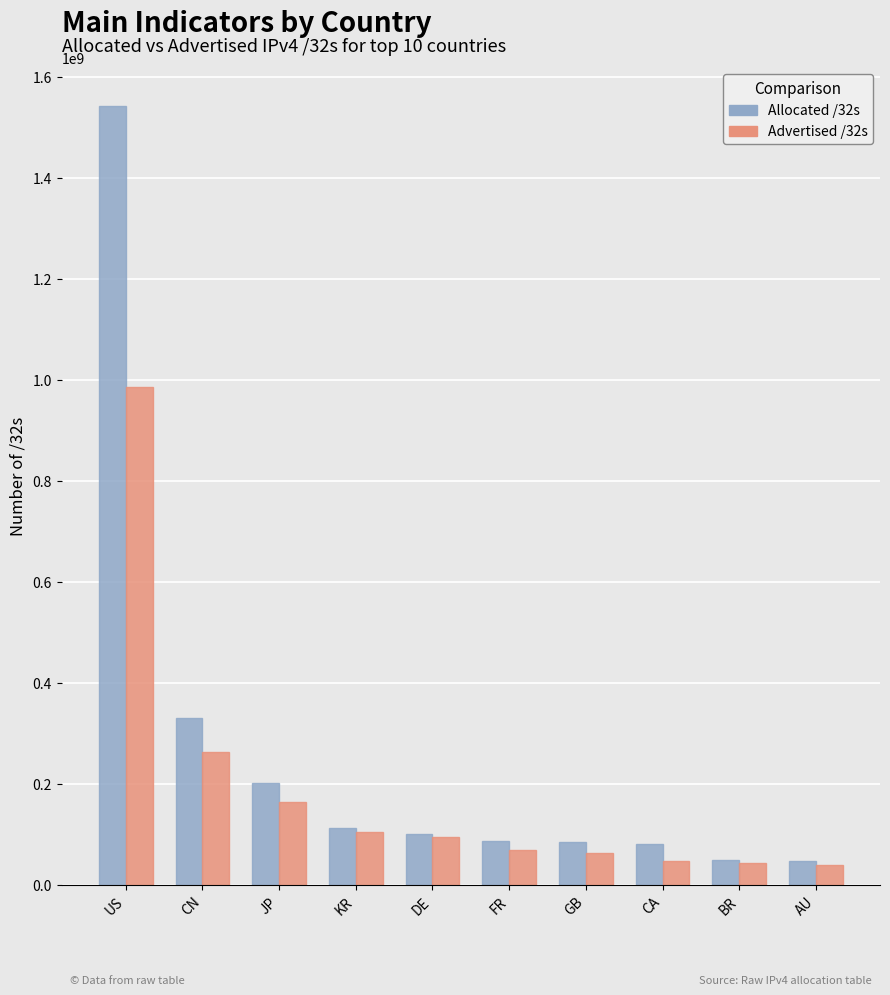

List the series in order of their overall mean, highest first.

Allocated /32s, Advertised /32s